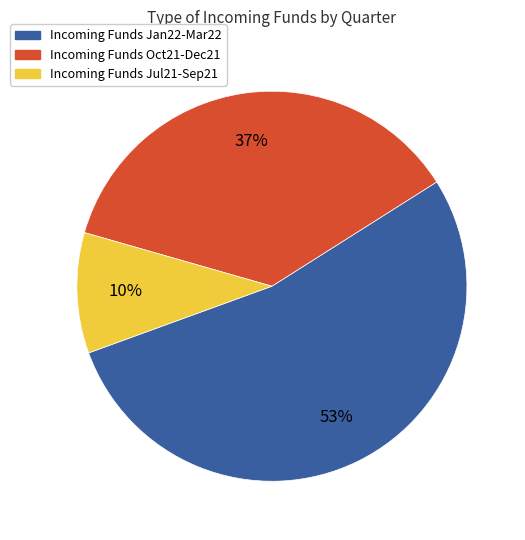

Between Incoming Funds Jan22-Mar22 and Incoming Funds Jul21-Sep21, which is larger?

Incoming Funds Jan22-Mar22